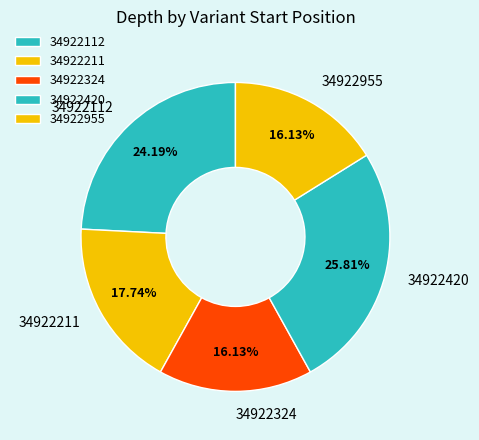

What percentage is the 34922420 slice, to the nearest percent?

26%